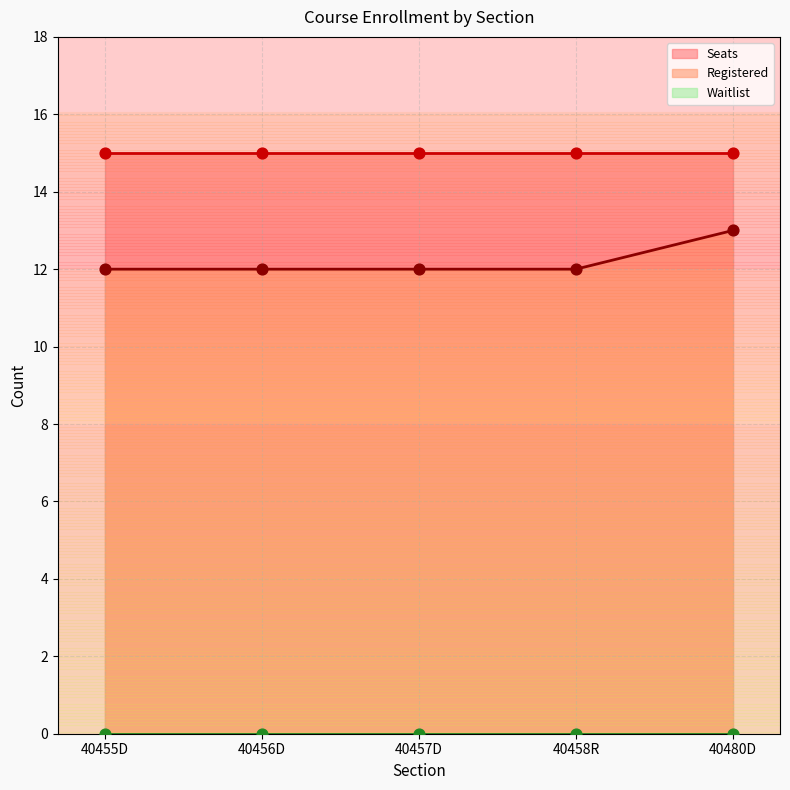

Which series reaches the minimum Y coordinate?

Waitlist